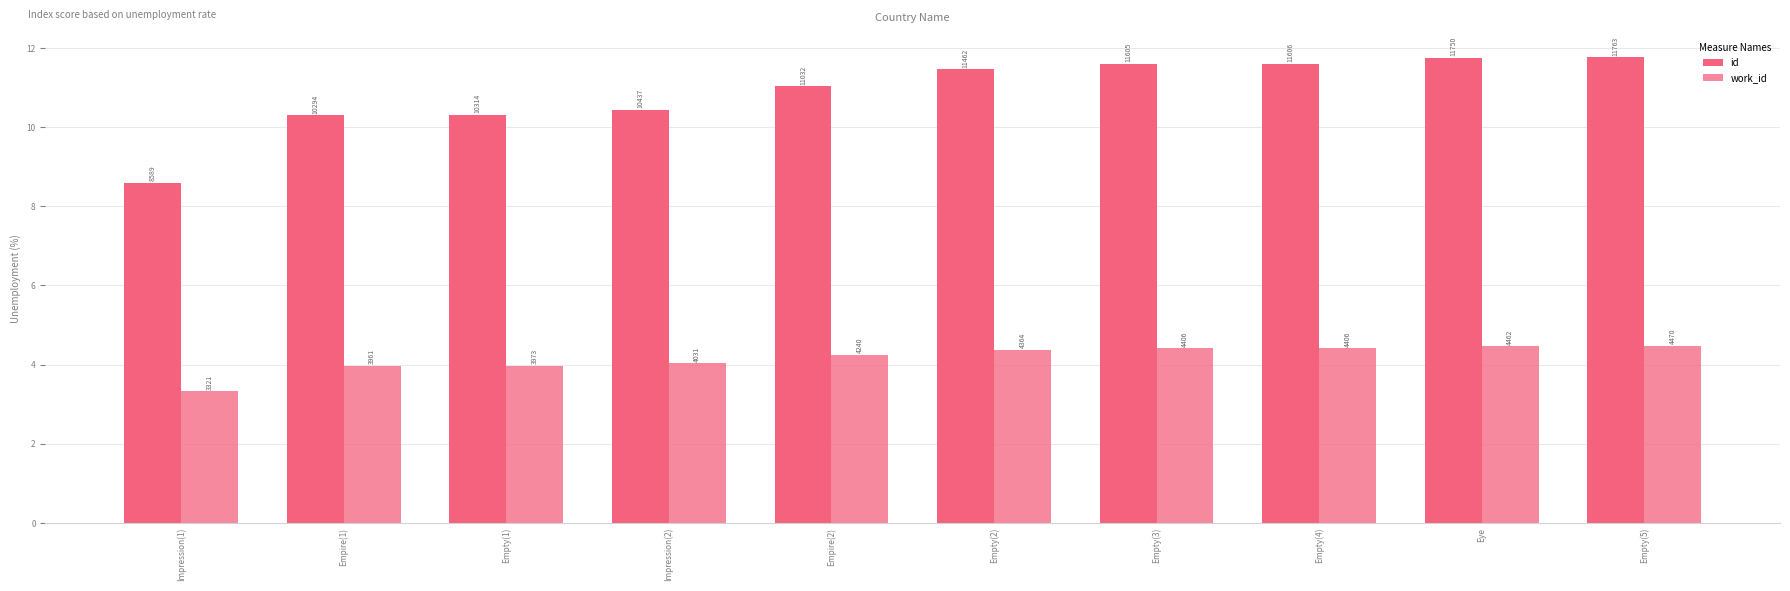

What is the difference between the highest and lowest values at Impression(2)?

6.4